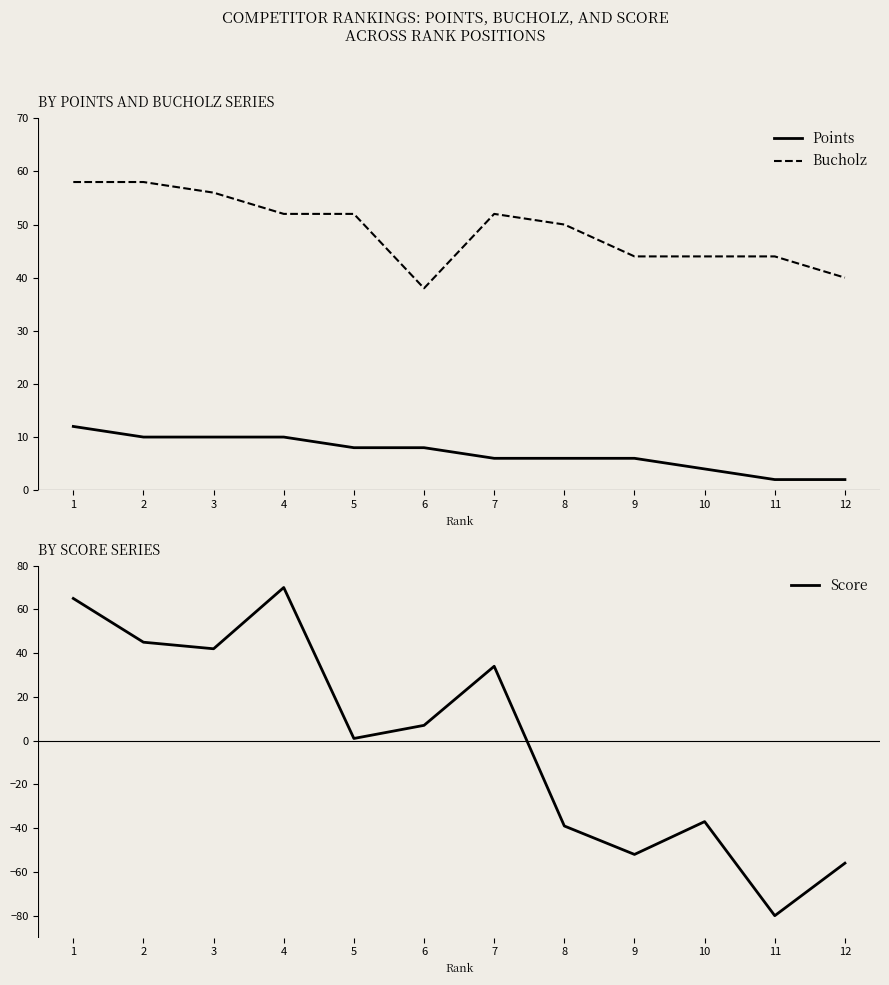

What is the total value across all series at 4?

132